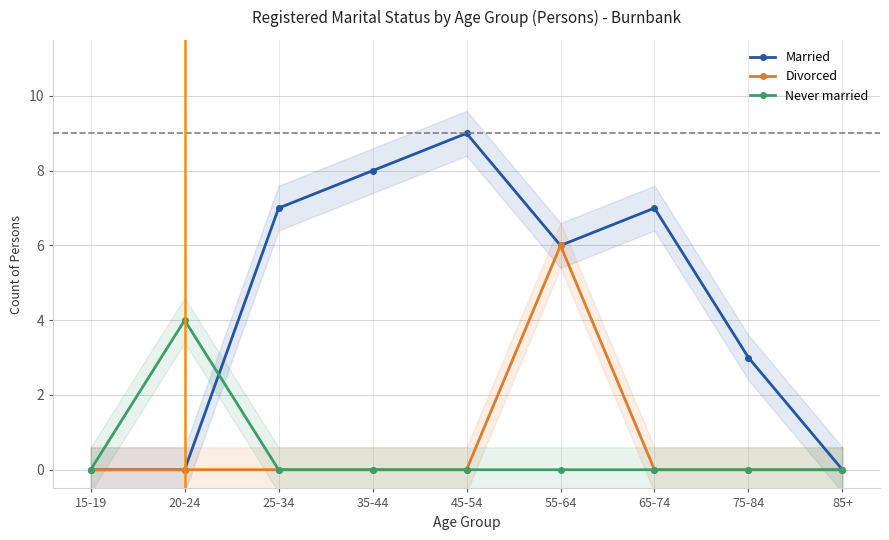

Which series changed the most between 20-24 and 45-54?

Married